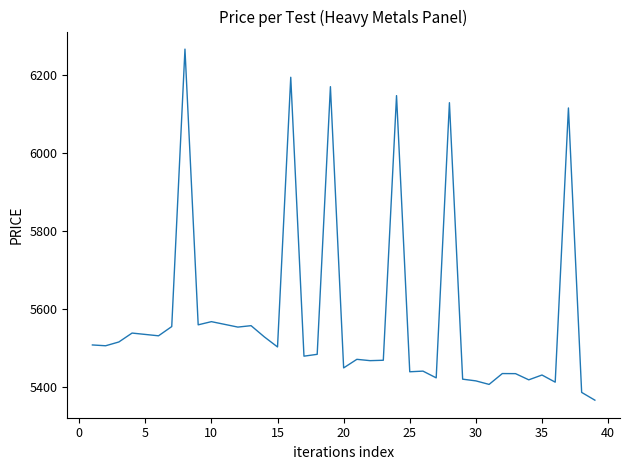

What is the difference between the maximum and minimum values?

900.2